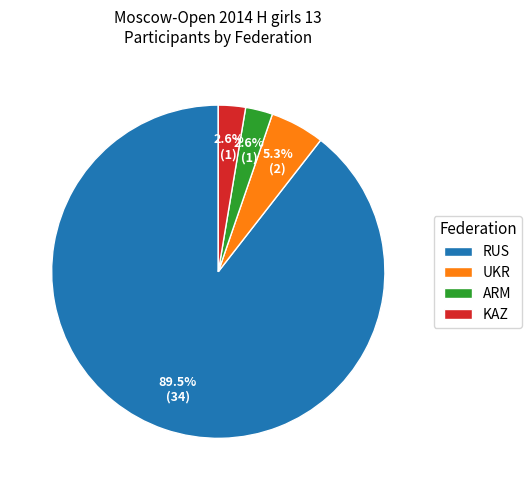

Between ARM and UKR, which is larger?

UKR